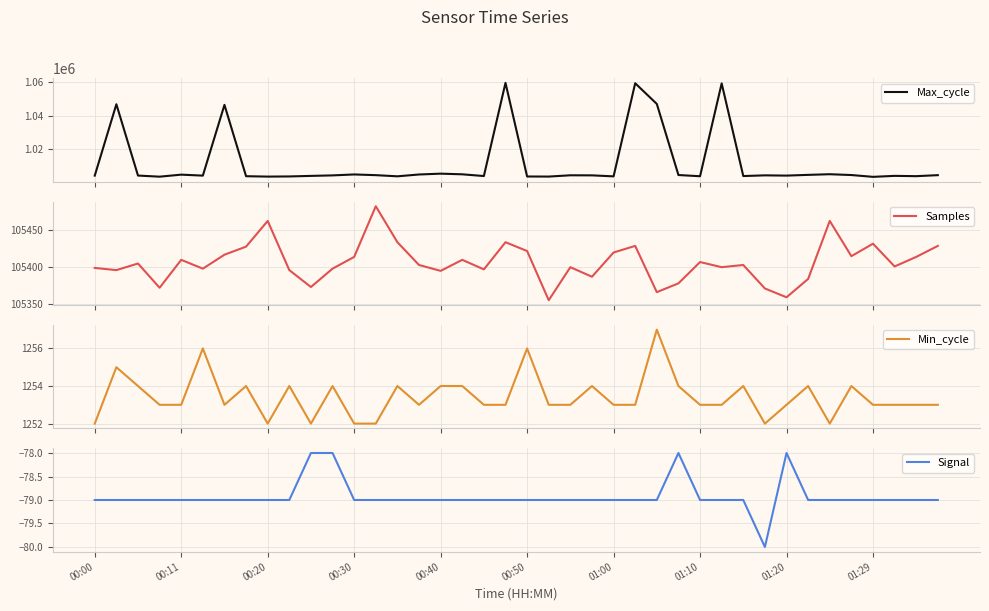

At which category is the sum across all series the highest?

19